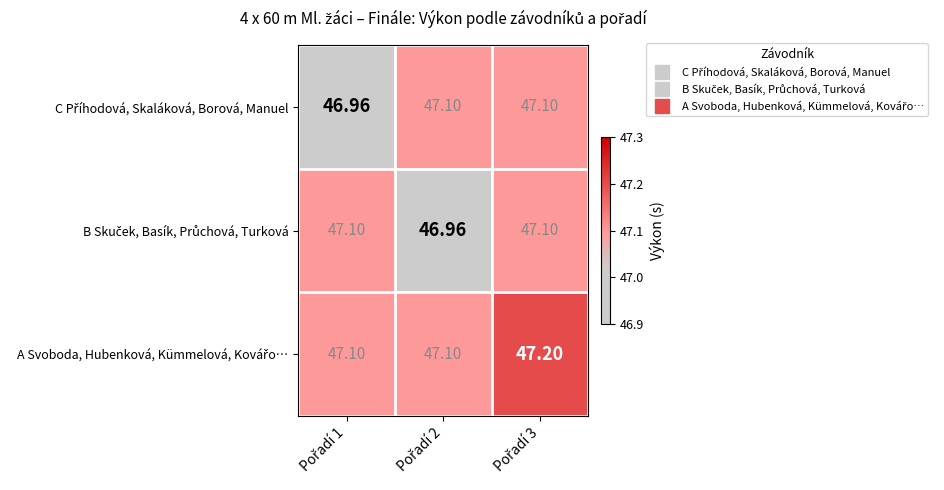

How many data points does each series have?

3